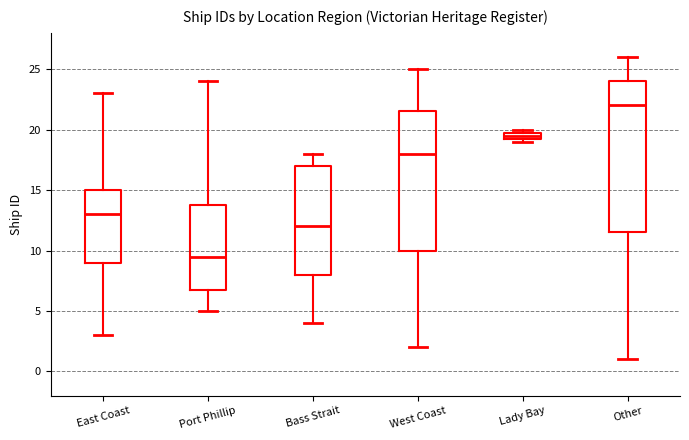

Where is the upper edge of the box for Port Phillip on the y-axis? The values are not printed on the chart, so give them approximately, as read against the axis.

14.0